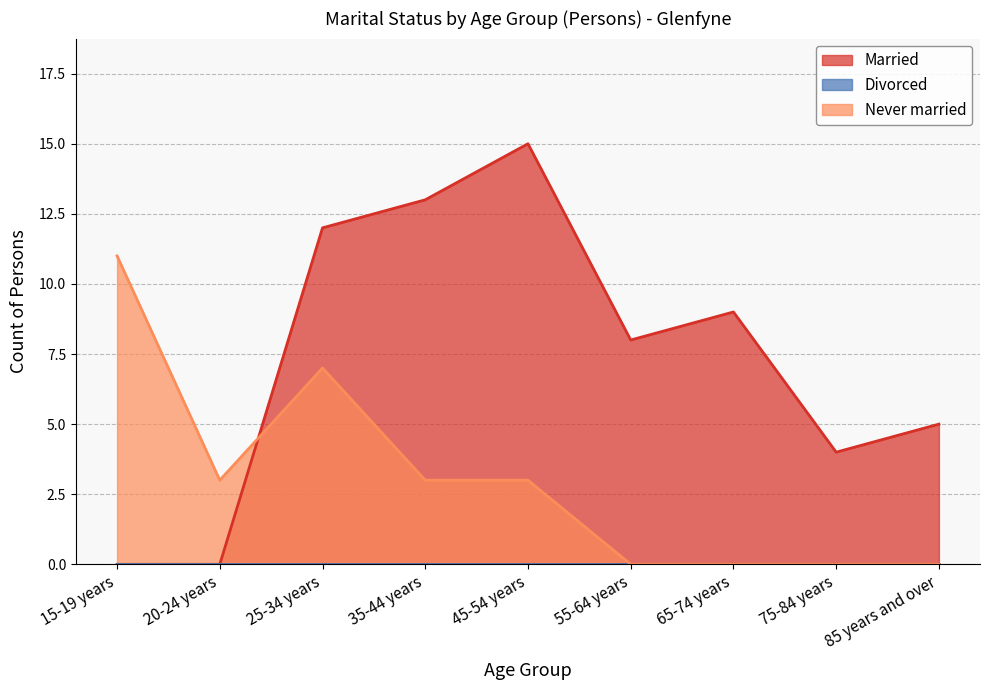

What is the label of the 8th point from the left?

75-84 years